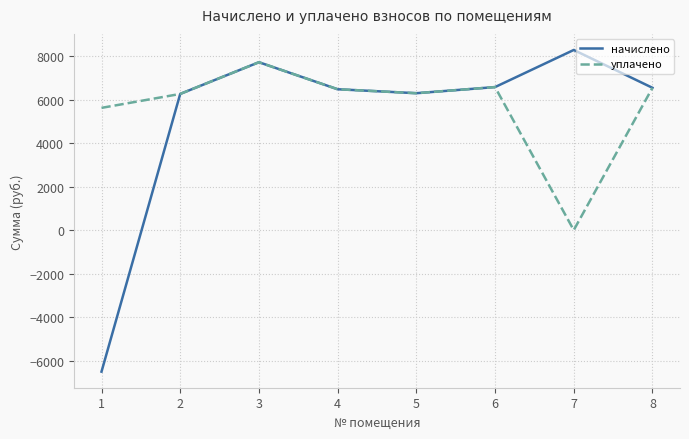

Which series has the largest total across all categories?

уплачено